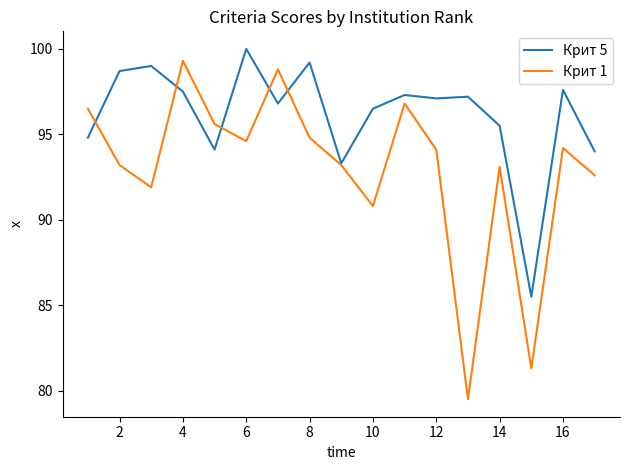

What is the difference between the maximum and second lowest values in the Крит 1 series?

18.0